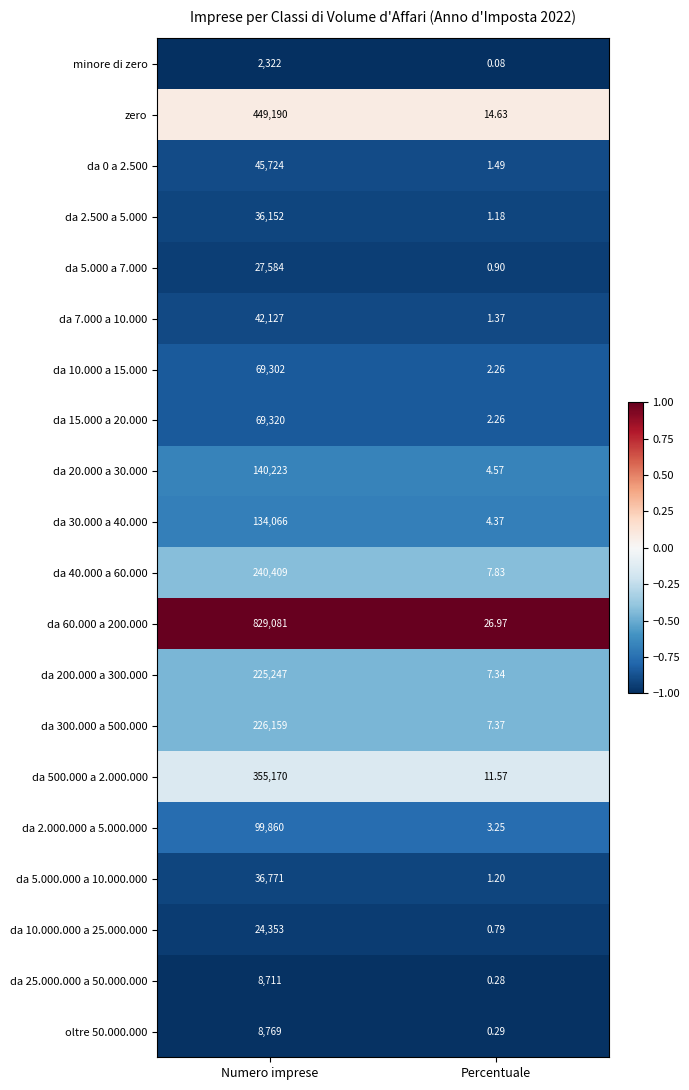

At which label does zero reach its peak?

Numero imprese